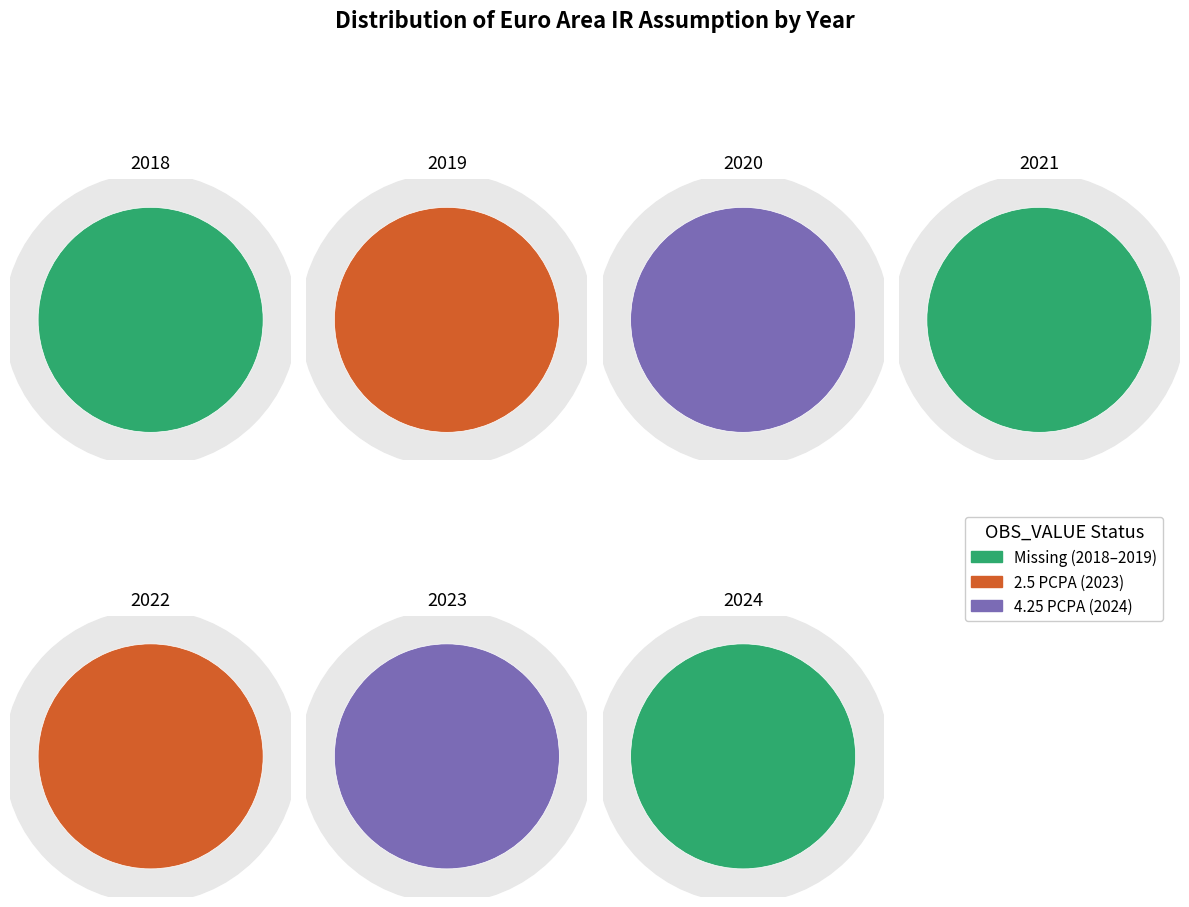

What is the total percentage of 2023 and 2022?

37.0%